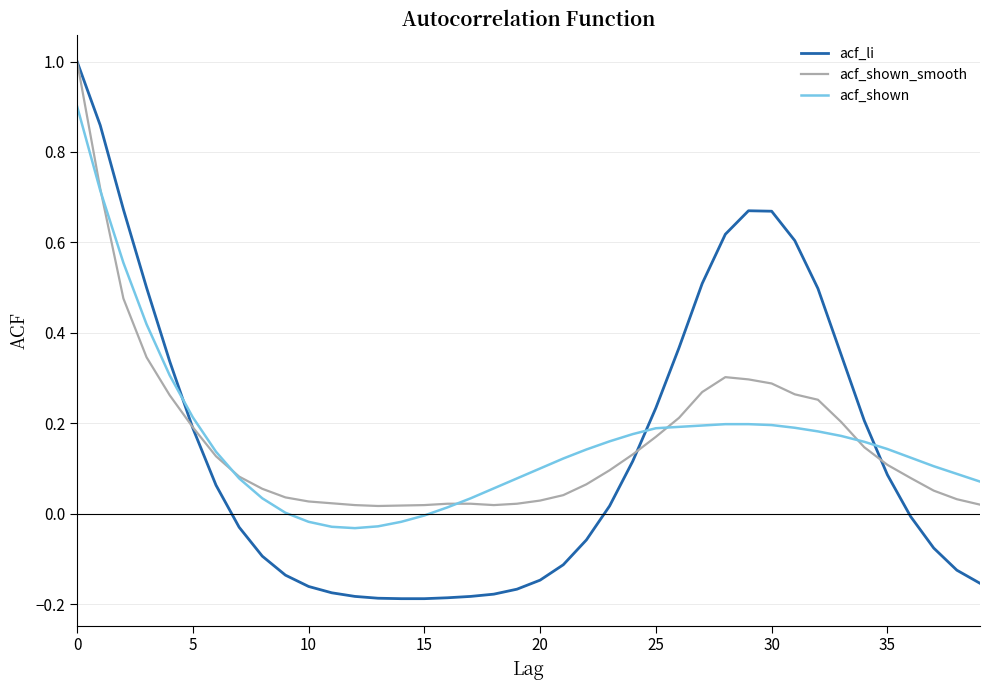

Is this an area chart (filled region under the line)?

No